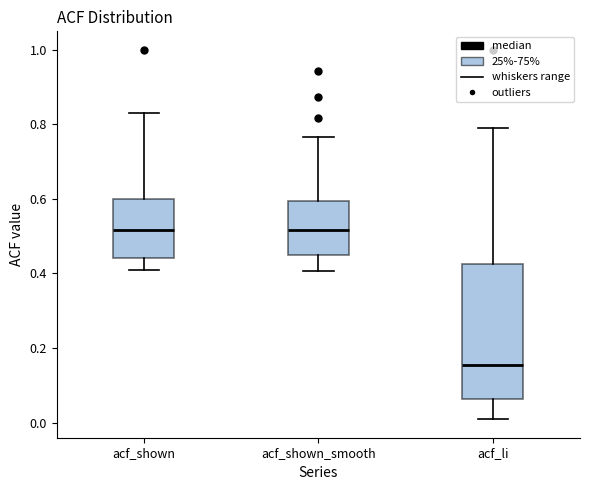

Which box is the tallest, from its lower edge to its upper edge?

acf_li